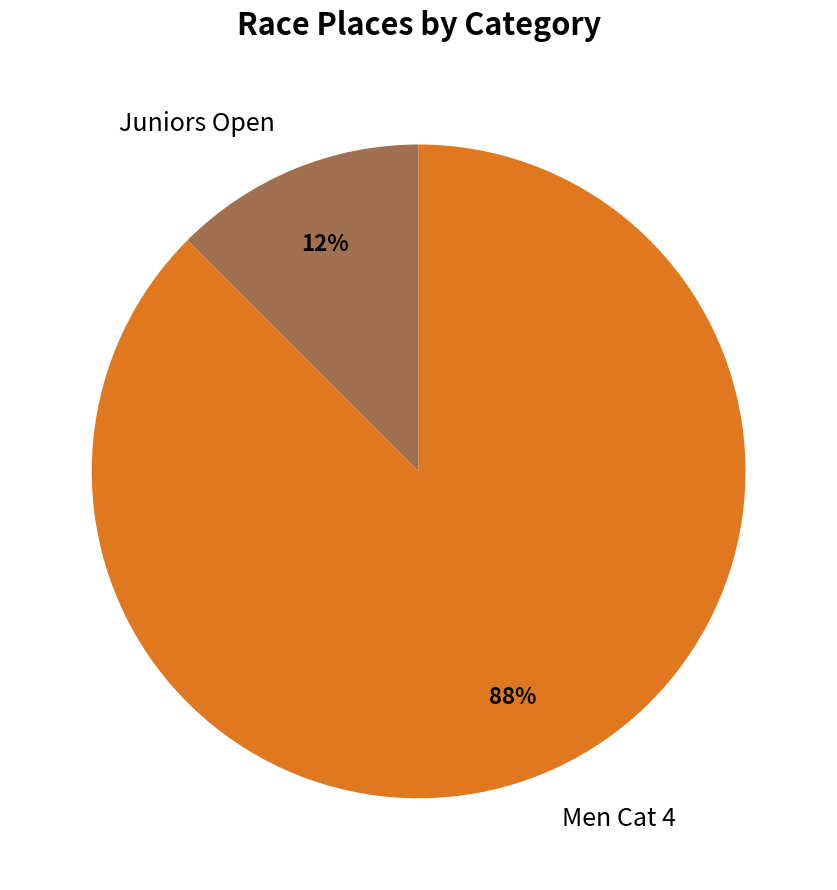

To the nearest percent, what is the average slice percentage?

50%